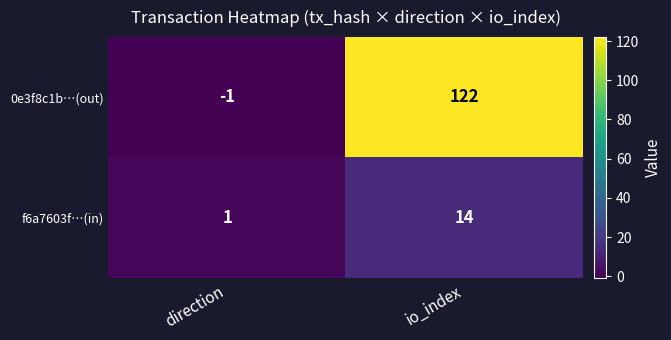

Where is f6a7603f…(in) nearest to the value 7?

direction